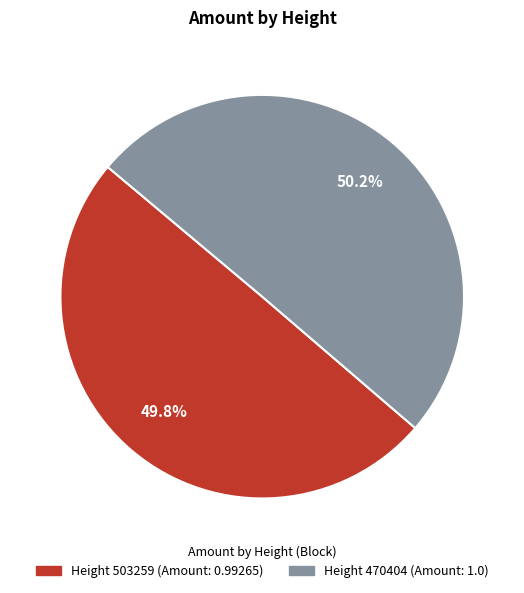

Is there any slice that represents more than half of the pie?

Yes